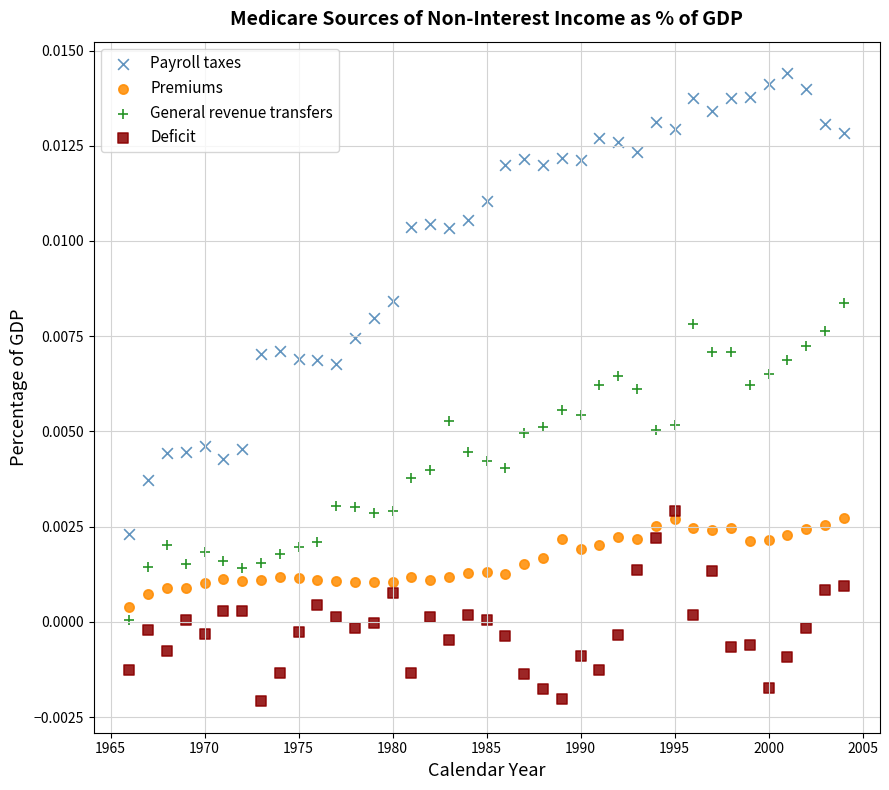

Which series reaches the minimum Y coordinate?

Deficit